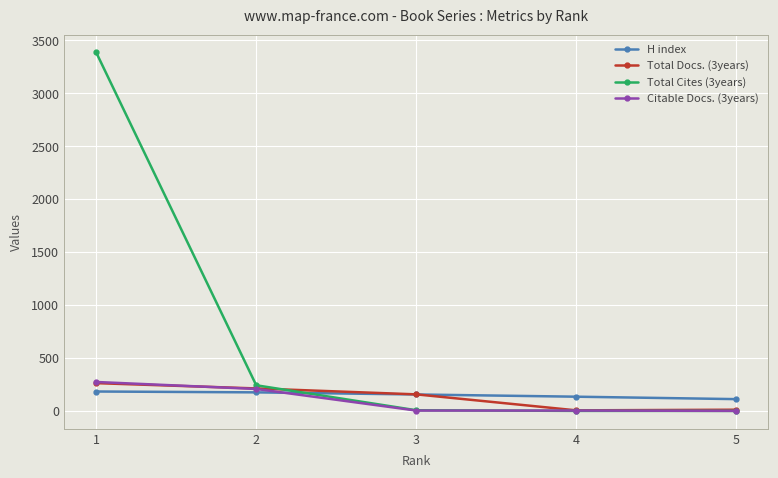

At how many categories does at least one series exceed 3377?

1